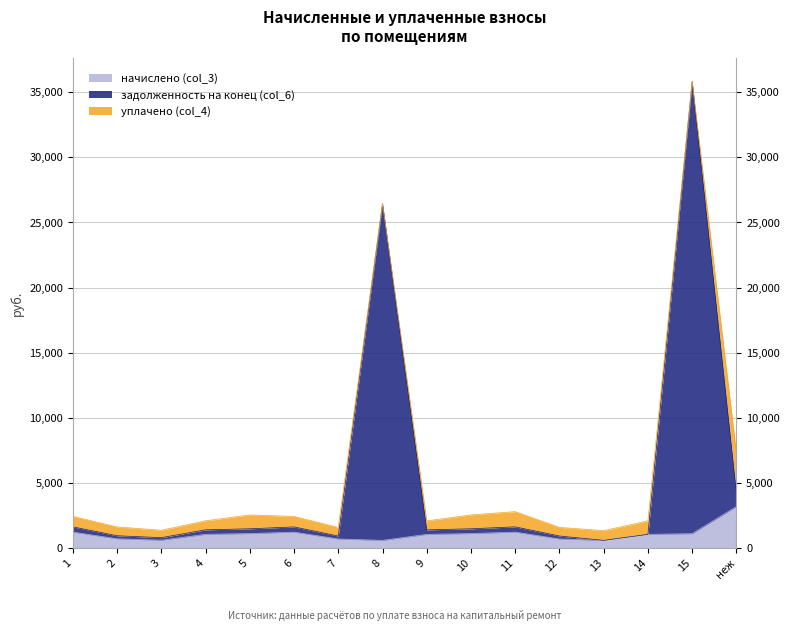

Does the chart have visible grid lines?

Yes